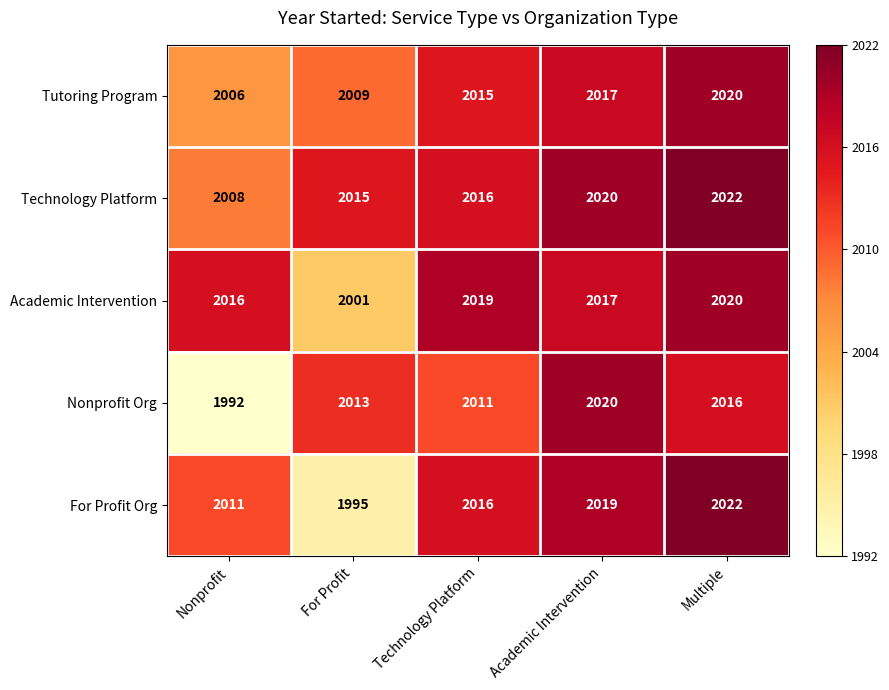

Which series has the largest range (max minus min)?

Nonprofit Org